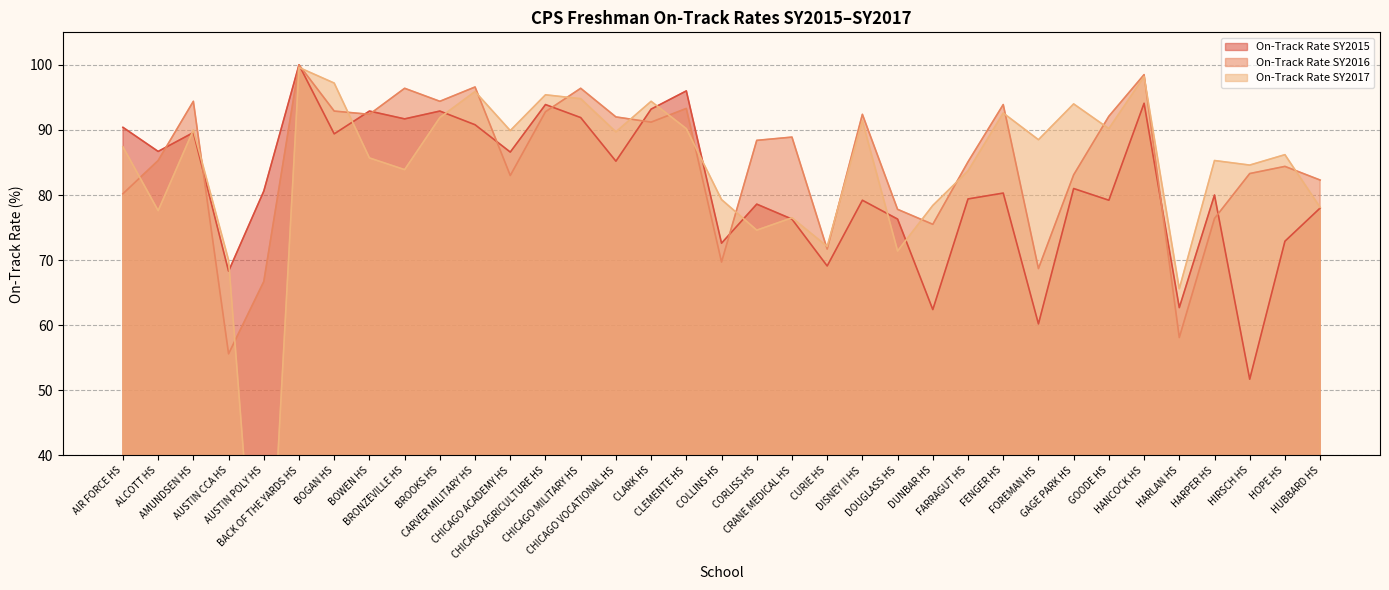

Reading left to right, extract all data points from this chart.

On-Track Rate SY2015: AIR FORCE HS=90.4	ALCOTT HS=86.7	AMUNDSEN HS=89.6	AUSTIN CCA HS=68.3	AUSTIN POLY HS=80.6	BACK OF THE YARDS HS=100.0	BOGAN HS=89.4	BOWEN HS=92.9	BRONZEVILLE HS=91.7	BROOKS HS=92.9	CARVER MILITARY HS=90.8	CHICAGO ACADEMY HS=86.6	CHICAGO AGRICULTURE HS=93.9	CHICAGO MILITARY HS=91.9	CHICAGO VOCATIONAL HS=85.2	CLARK HS=93.2	CLEMENTE HS=96.0	COLLINS HS=72.6	CORLISS HS=78.6	CRANE MEDICAL HS=76.3	CURIE HS=69.1	DISNEY II HS=79.2	DOUGLASS HS=76.3	DUNBAR HS=62.4	FARRAGUT HS=79.4	FENGER HS=80.3	FOREMAN HS=60.2	GAGE PARK HS=81.0	GOODE HS=79.2	HANCOCK HS=94.1	HARLAN HS=62.7	HARPER HS=80.0	HIRSCH HS=51.7	HOPE HS=72.9	HUBBARD HS=78.0
On-Track Rate SY2016: AIR FORCE HS=80.2	ALCOTT HS=85.3	AMUNDSEN HS=94.4	AUSTIN CCA HS=55.6	AUSTIN POLY HS=66.7	BACK OF THE YARDS HS=100.0	BOGAN HS=92.9	BOWEN HS=92.4	BRONZEVILLE HS=96.4	BROOKS HS=94.4	CARVER MILITARY HS=96.6	CHICAGO ACADEMY HS=83.0	CHICAGO AGRICULTURE HS=92.8	CHICAGO MILITARY HS=96.4	CHICAGO VOCATIONAL HS=92.0	CLARK HS=91.2	CLEMENTE HS=93.3	COLLINS HS=69.7	CORLISS HS=88.4	CRANE MEDICAL HS=88.9	CURIE HS=71.7	DISNEY II HS=92.4	DOUGLASS HS=77.8	DUNBAR HS=75.5	FARRAGUT HS=85.1	FENGER HS=93.9	FOREMAN HS=68.7	GAGE PARK HS=83.1	GOODE HS=92.1	HANCOCK HS=98.5	HARLAN HS=58.1	HARPER HS=76.4	HIRSCH HS=83.3	HOPE HS=84.4	HUBBARD HS=82.3
On-Track Rate SY2017: AIR FORCE HS=87.4	ALCOTT HS=77.6	AMUNDSEN HS=90.0	AUSTIN CCA HS=70.0	AUSTIN POLY HS=0.0	BACK OF THE YARDS HS=99.6	BOGAN HS=97.2	BOWEN HS=85.7	BRONZEVILLE HS=83.9	BROOKS HS=91.9	CARVER MILITARY HS=95.9	CHICAGO ACADEMY HS=89.9	CHICAGO AGRICULTURE HS=95.4	CHICAGO MILITARY HS=94.8	CHICAGO VOCATIONAL HS=89.7	CLARK HS=94.4	CLEMENTE HS=90.2	COLLINS HS=79.3	CORLISS HS=74.6	CRANE MEDICAL HS=76.5	CURIE HS=72.1	DISNEY II HS=91.4	DOUGLASS HS=71.4	DUNBAR HS=78.4	FARRAGUT HS=83.7	FENGER HS=92.6	FOREMAN HS=88.5	GAGE PARK HS=94.0	GOODE HS=90.2	HANCOCK HS=98.2	HARLAN HS=65.6	HARPER HS=85.3	HIRSCH HS=84.6	HOPE HS=86.2	HUBBARD HS=78.1